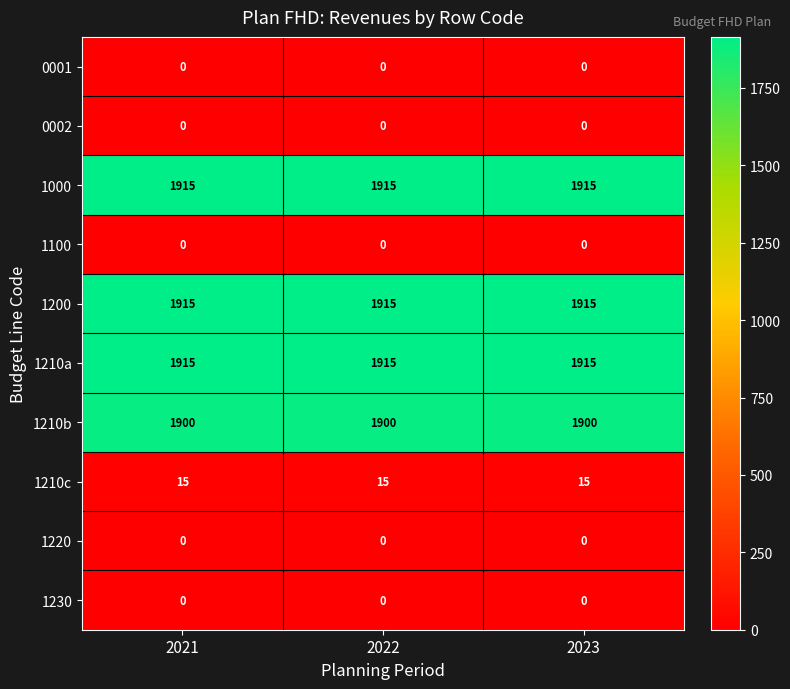

At how many categories does at least one series exceed 1464?

3